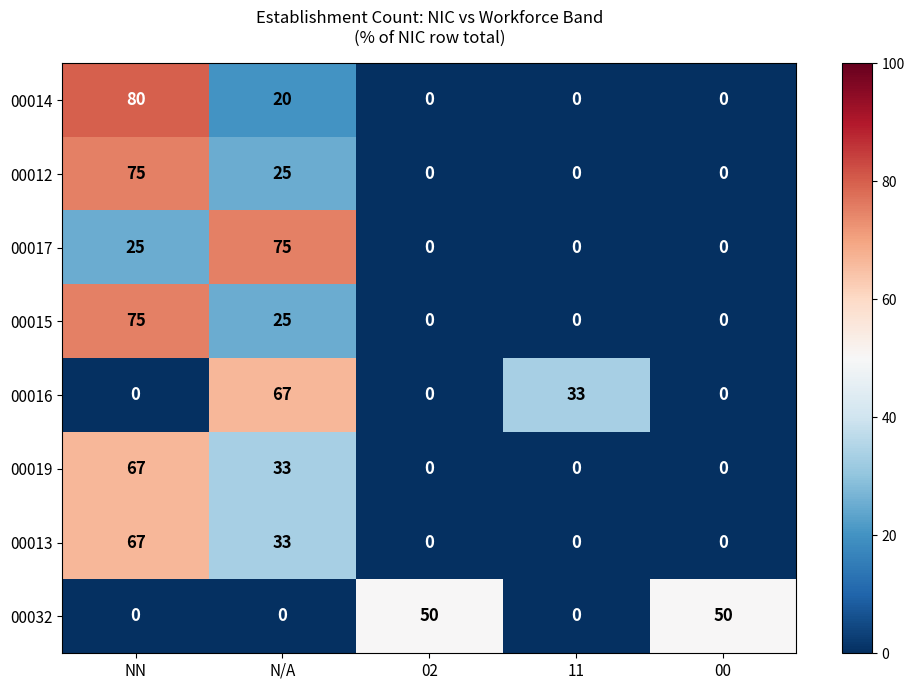

What is the average value of the 00017 series?

20